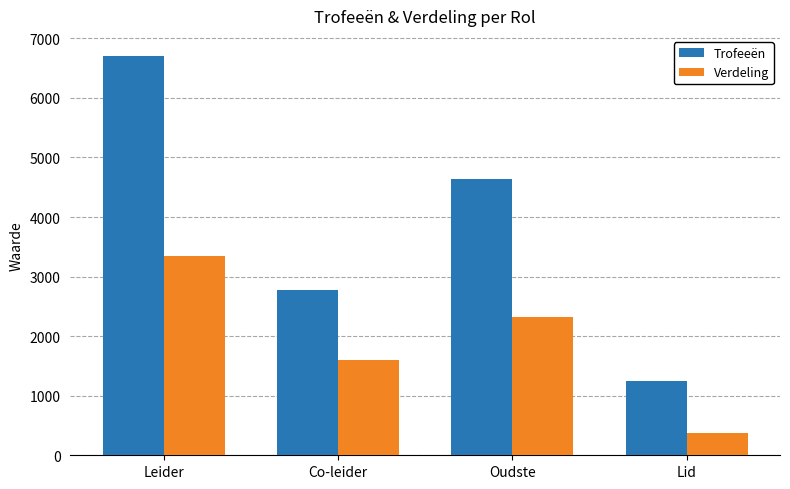

What is the total value across all series at Co-leider?

4370